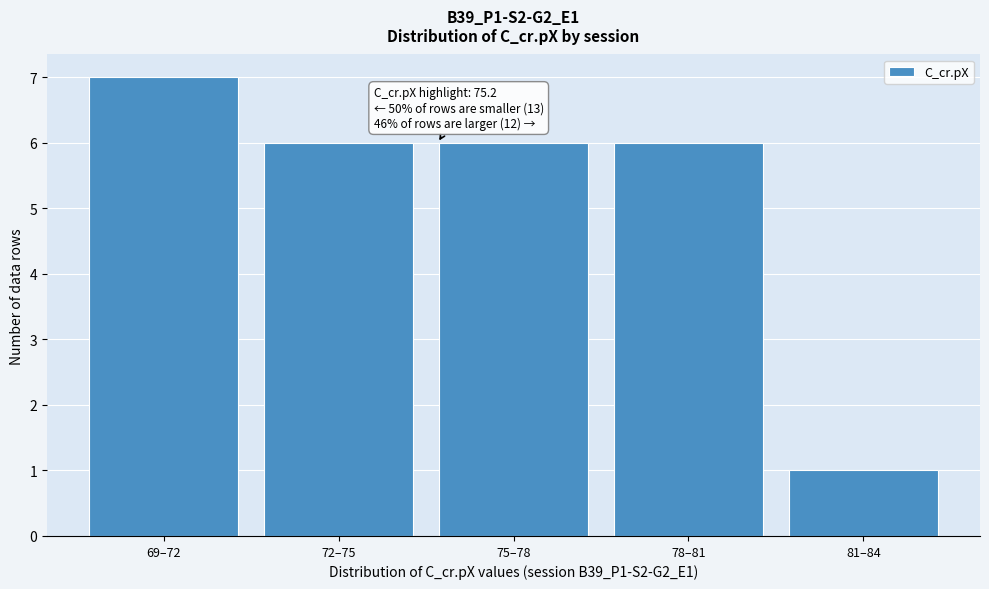

Reading right to left, transcribe all the data shown in this chart.

81–84=1	78–81=6	75–78=6	72–75=6	69–72=7